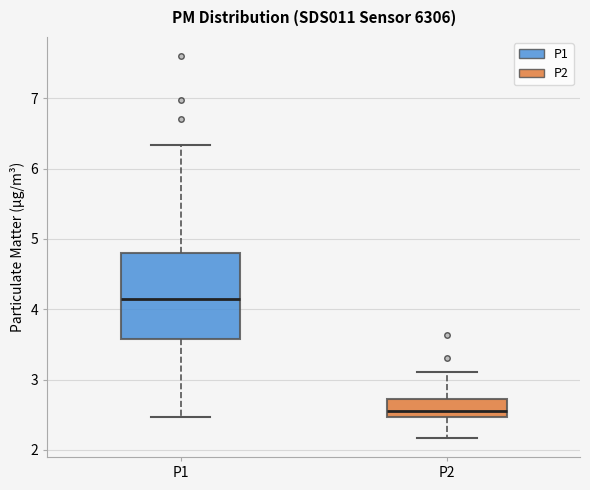

Reading left to right, read every box against the y-axis: the position of its median line, the range the box covers, and the ends of its whiskers. The values are not printed on the chart, so give them approximately, as read against the axis.

P1: median 4.2, box 3.6 to 4.8, whiskers 2.5 to 6.3
P2: median 2.6, box 2.5 to 2.7, whiskers 2.2 to 3.1